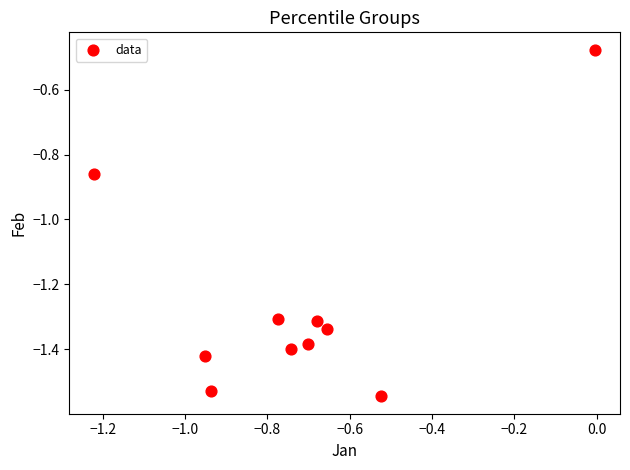

What is the average X value?

-0.7